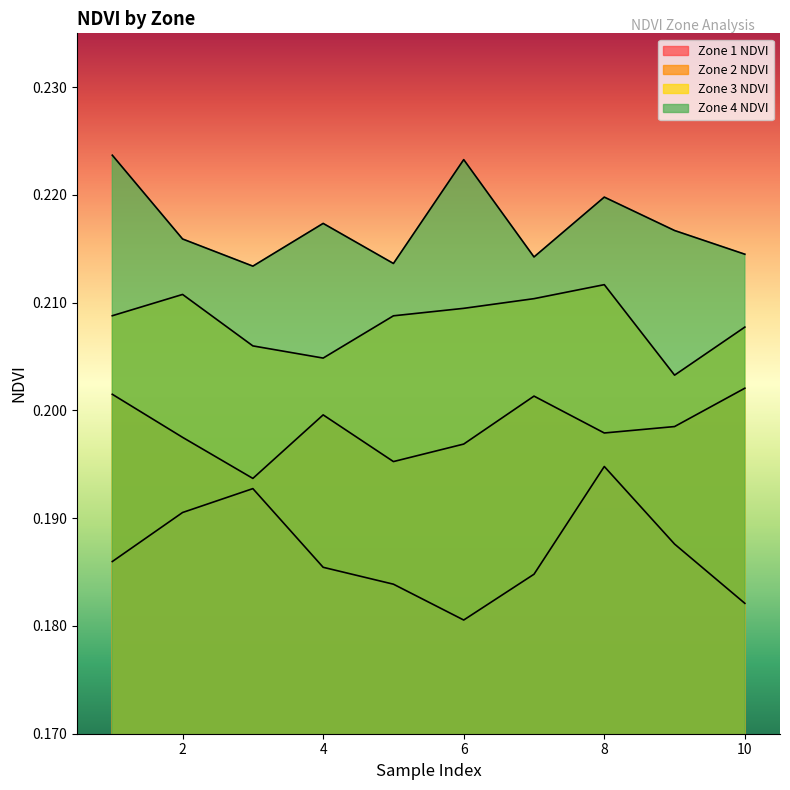

Between 4 and 6, which series saw the biggest shift?

Zone 4 NDVI